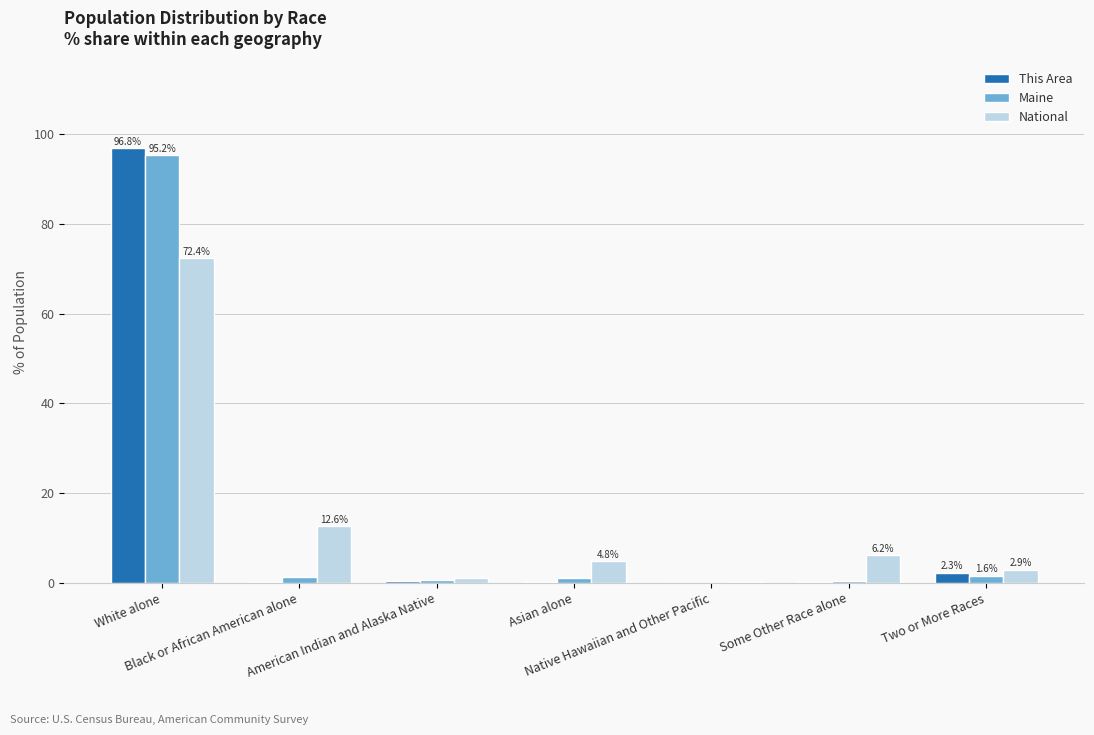

What is the total value across all series at Native Hawaiian and Other Pacific?

0.2